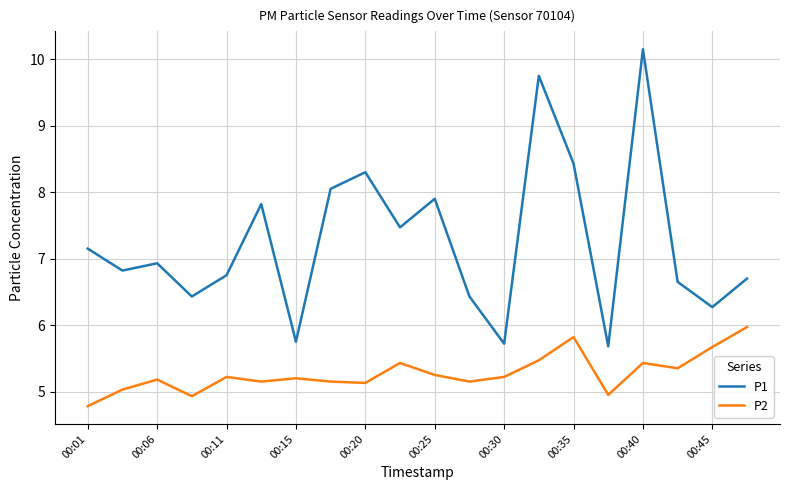

What are all the series names shown in the legend?

P1, P2